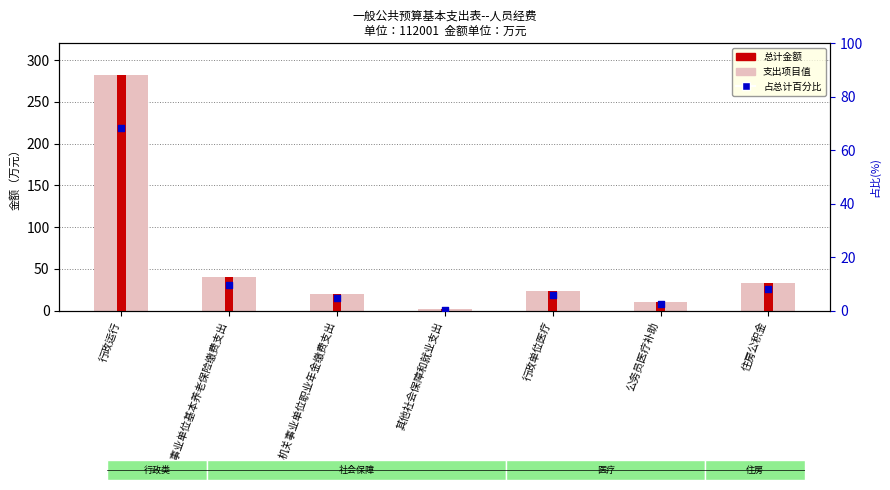

Which series has the widest spread of Y values?

总计(万元)